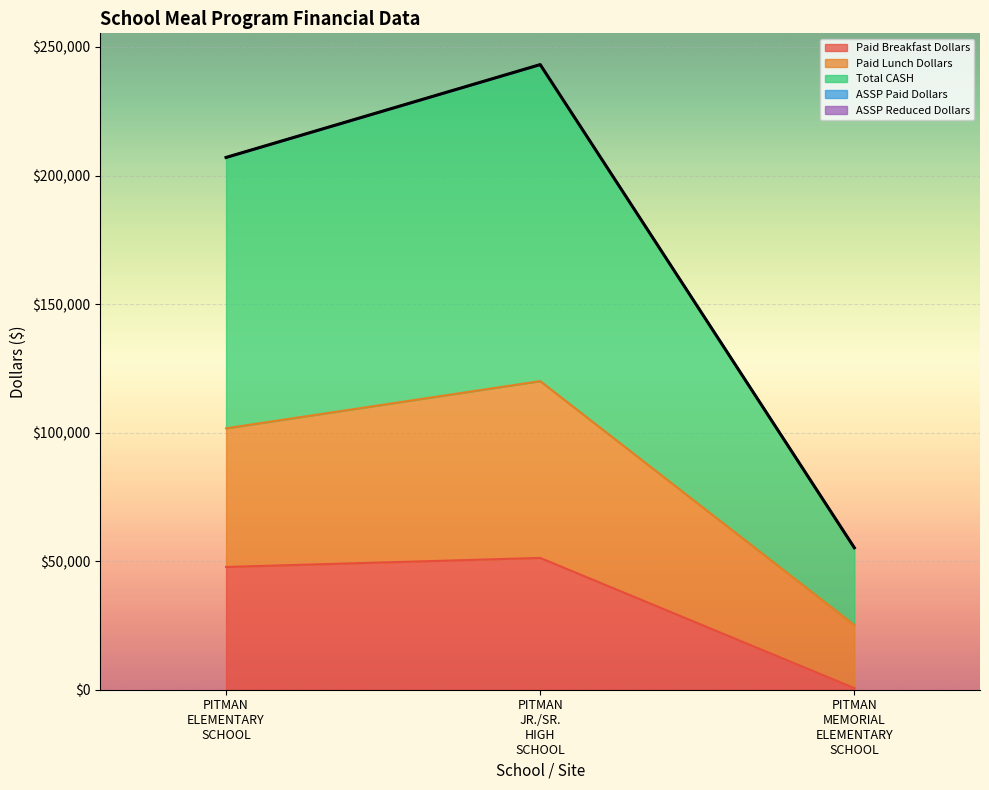

The Paid Lunch Dollars series shows 15274.4 at PITMAN MEMORIAL ELEMENTARY SCHOOL. True or false?

False